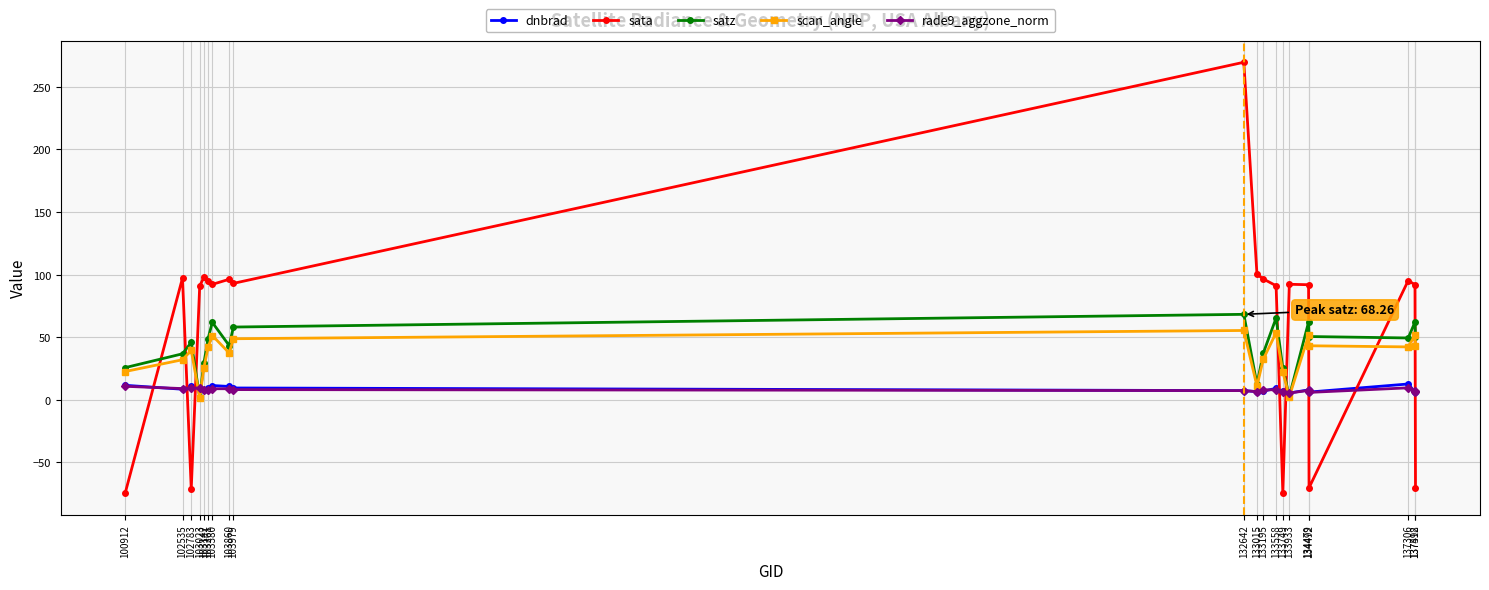

What is the minimum value for satz?

2.0